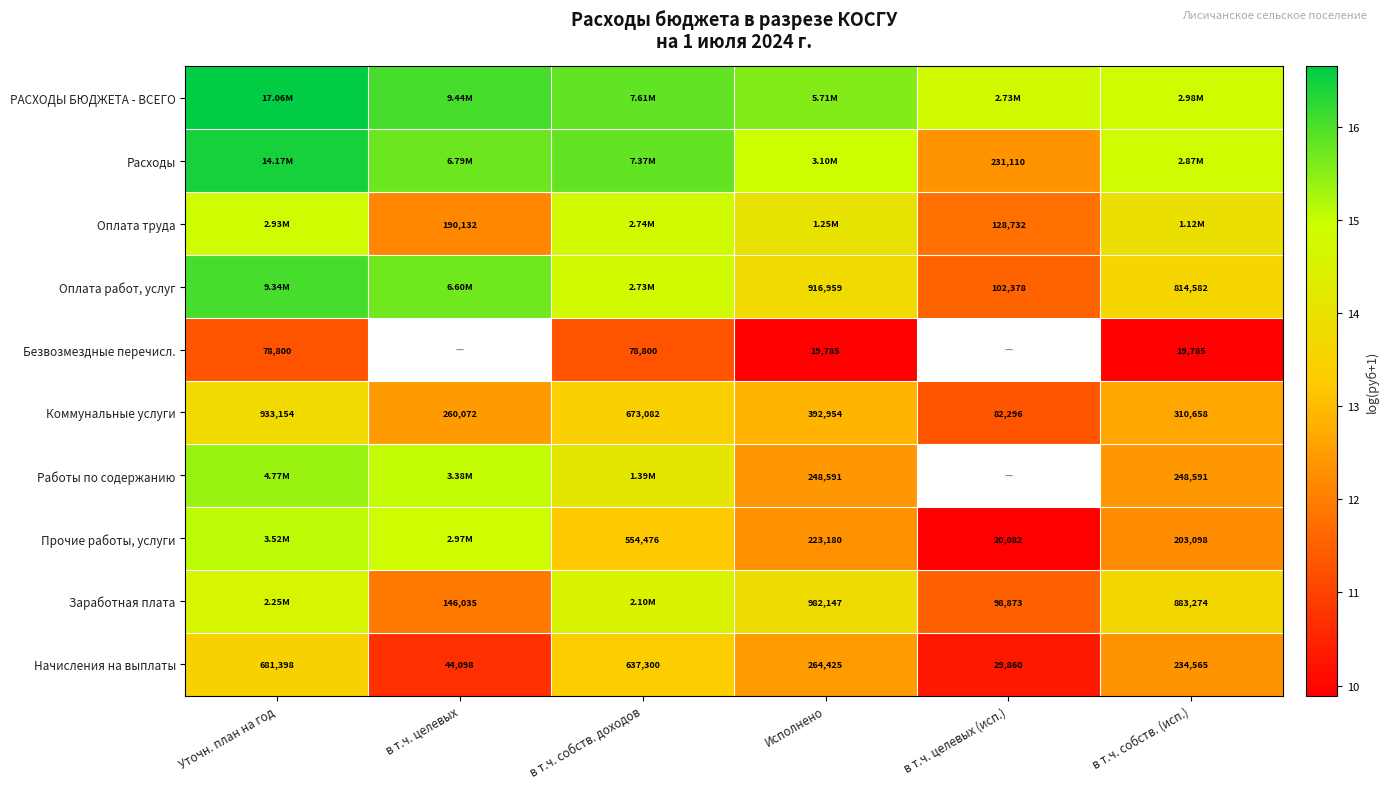

Where does the Коммунальные услуги series first go above 392954?

Уточн. план на год